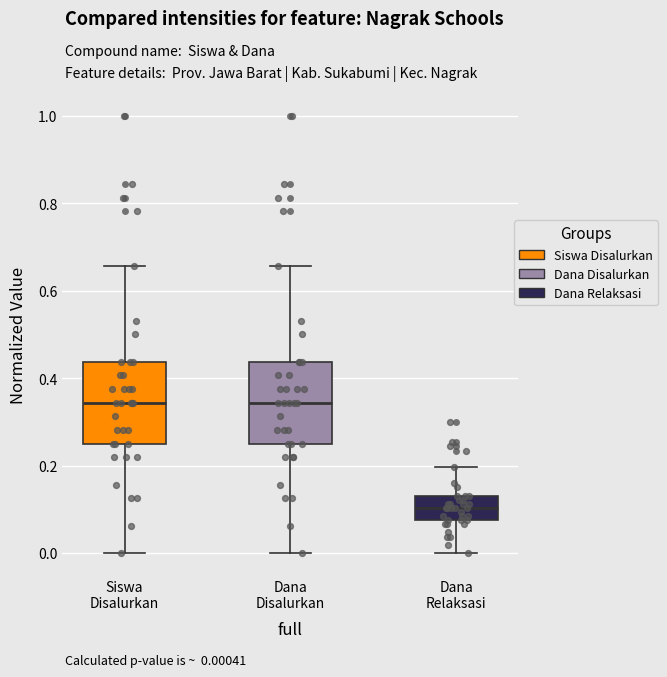

Which box's median line is the lowest?

Dana Relaksasi